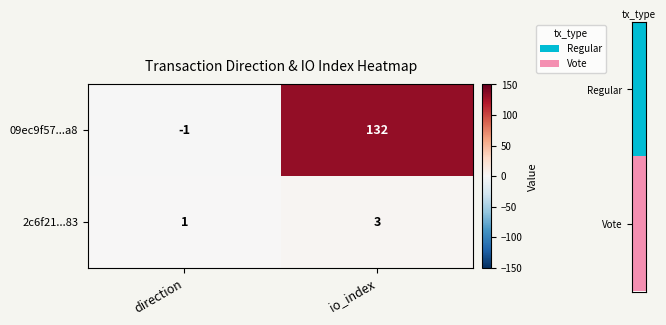

List the series in order of their peak value, lowest first.

2c6f21...83, 09ec9f57...a8